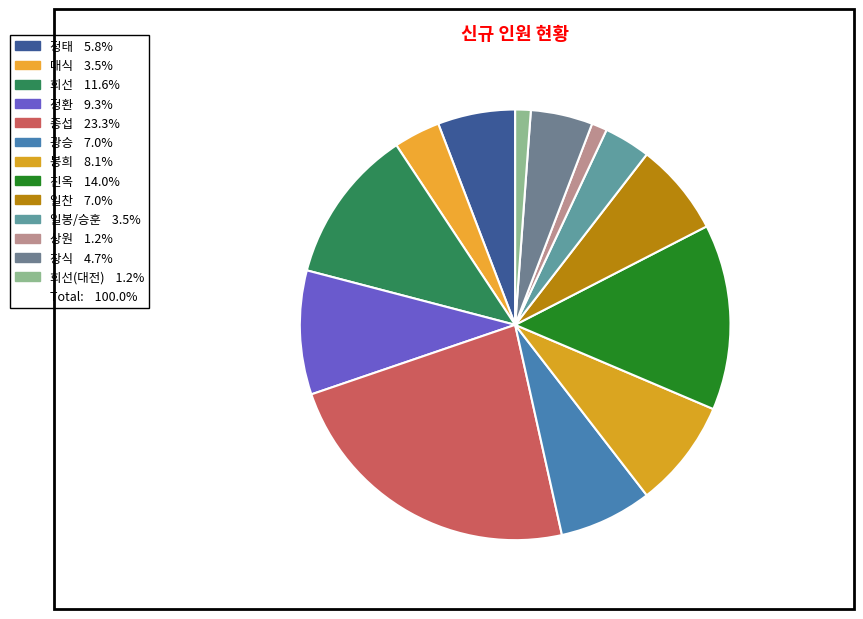

Count the number of slices in the pie.

13